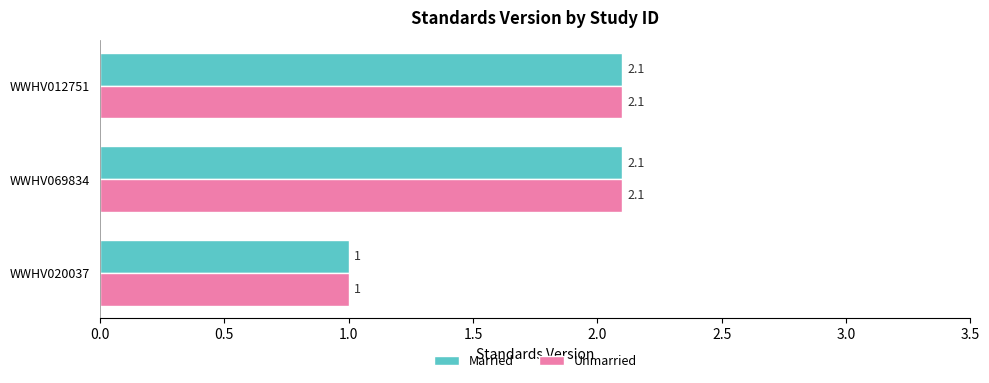

Is it true that Married equals 2.1 at WWHV069834?

True